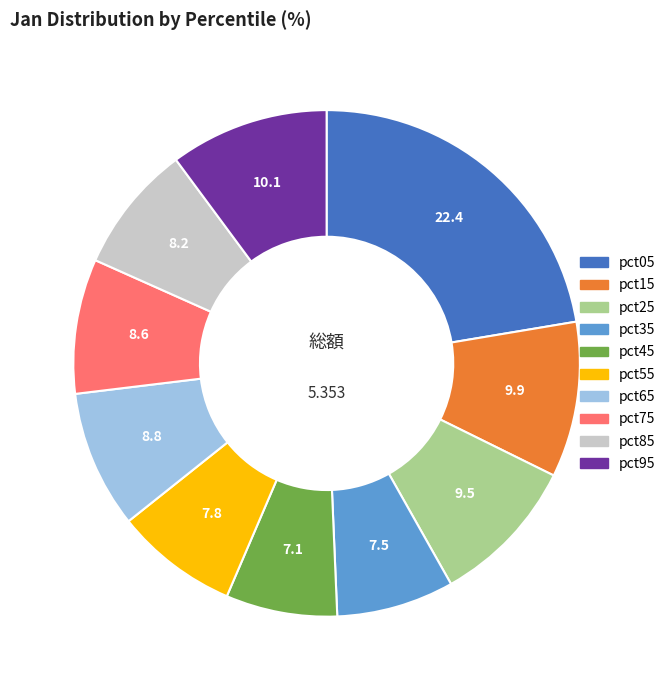

Do pct25 and pct65 together represent more than half of the pie?

No